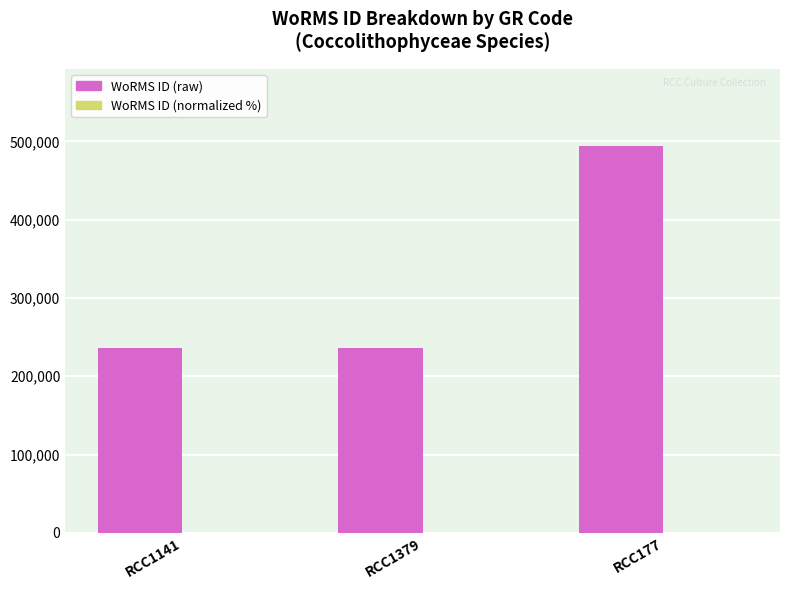

At which category is the sum across all series the highest?

RCC177